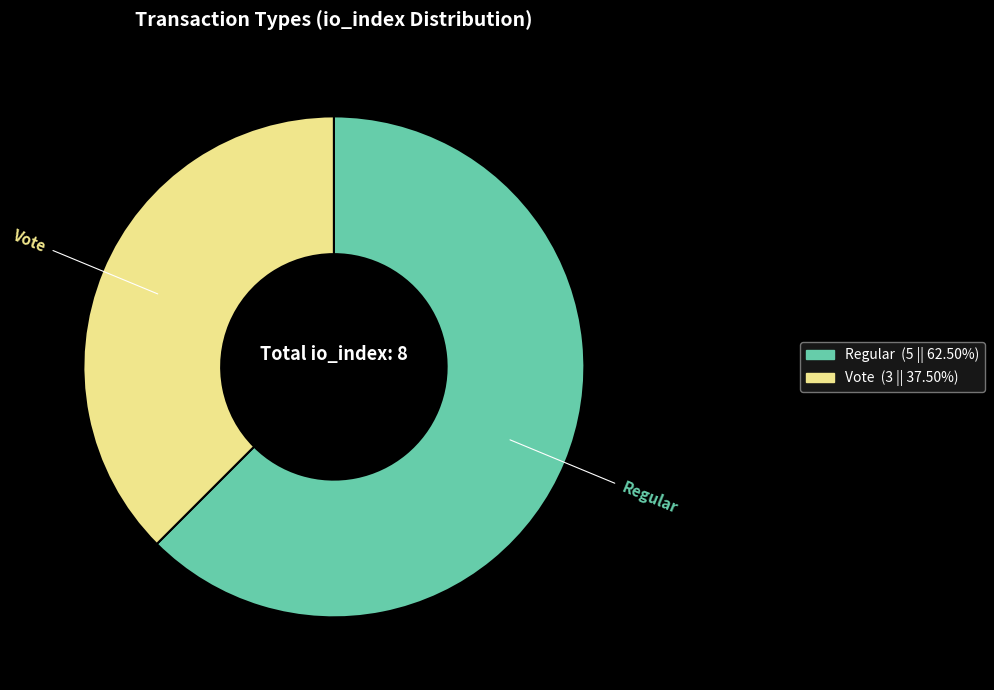

Does Regular account for over 50% of the chart?

Yes